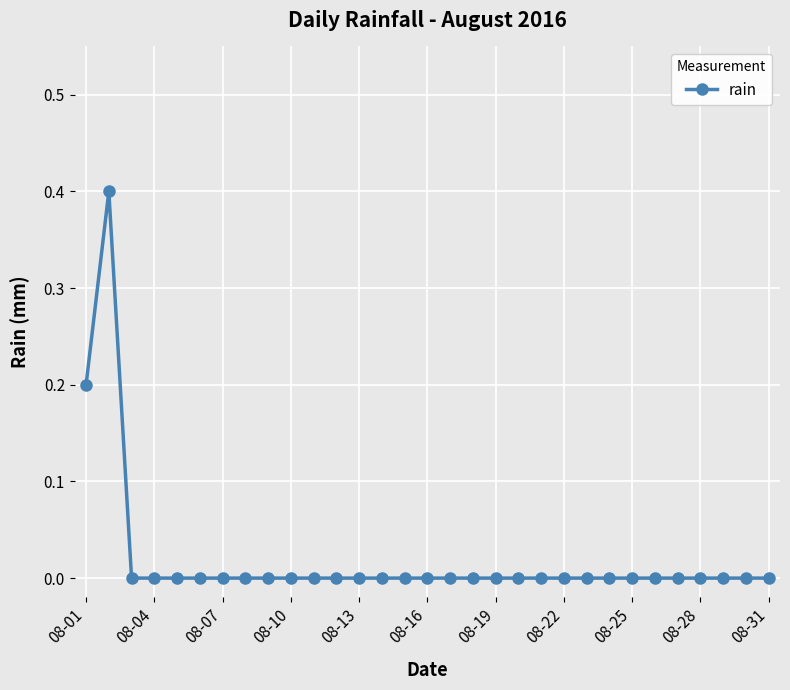

What is the maximum value shown in the chart?

0.4